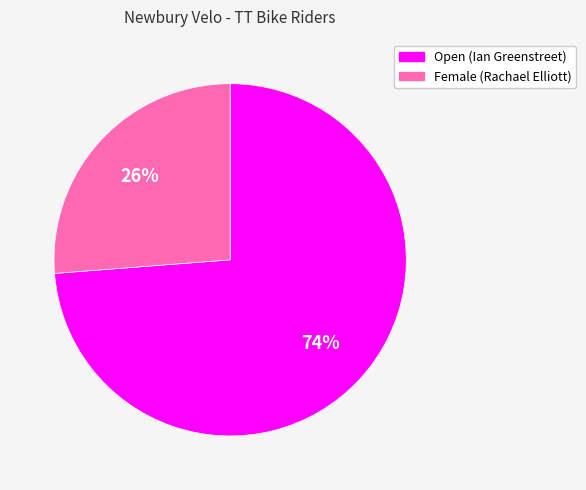

What is the smallest slice in the pie chart?

Female (Rachael Elliott)